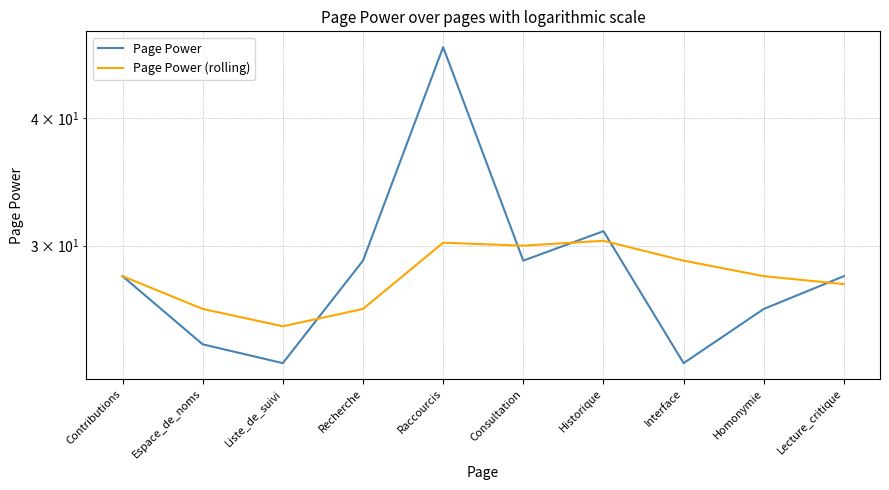

How many interior local peaks does the Page Power (rolling) series have?

2